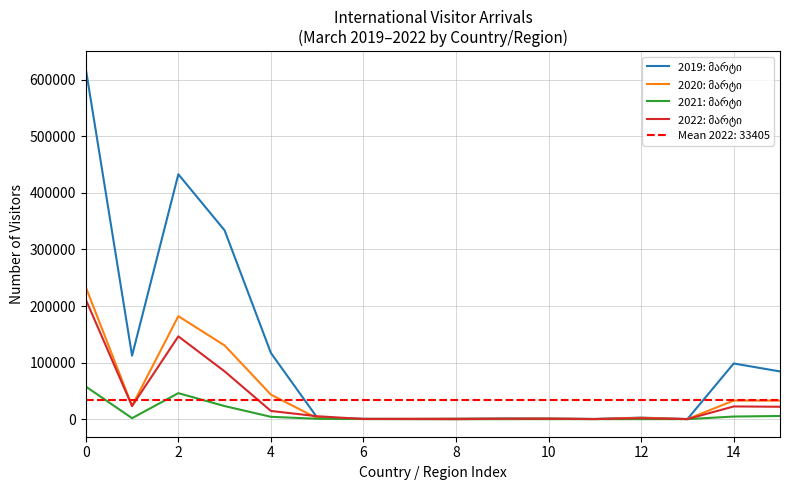

List the series in order of their peak value, highest first.

2019: მარტი, 2020: მარტი, 2022: მარტი, 2021: მარტი